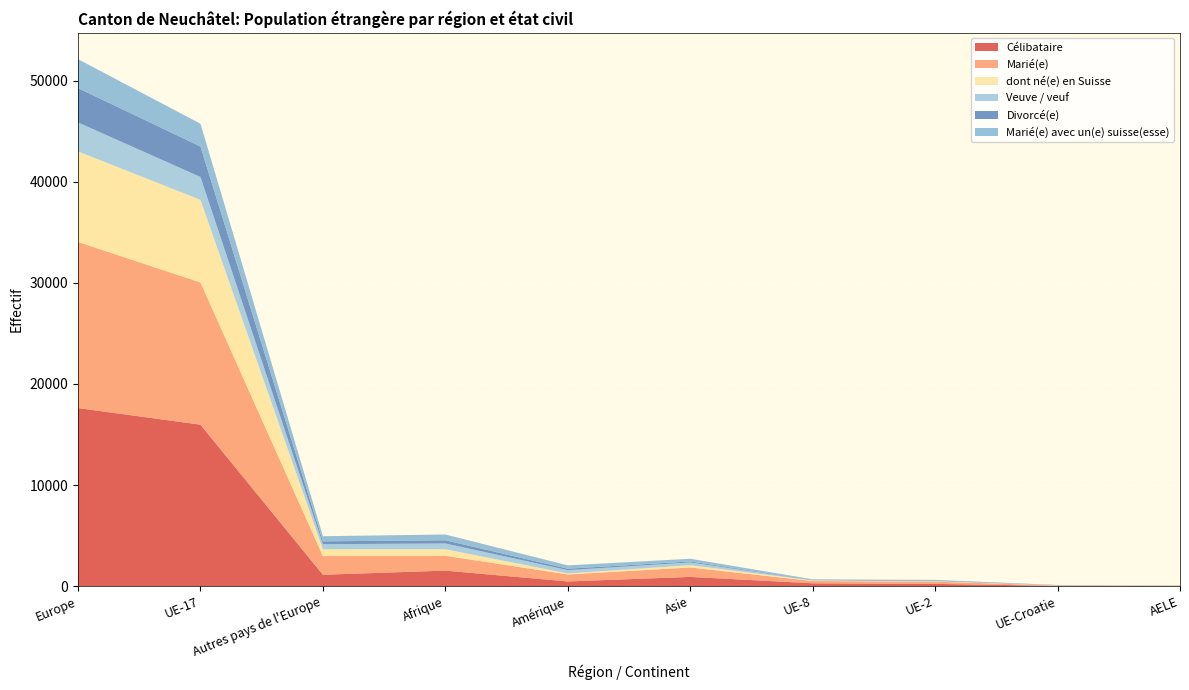

Reading left to right, transcribe all the data shown in this chart.

Célibataire: 17614	15971	1118	1528	455	906	273	216	16	20
Marié(e): 16434	14075	1850	1469	697	931	226	221	44	18
dont né(e) en Suisse: 8967	8181	672	644	98	229	49	37	11	17
Veuve / veuf: 2865	2257	505	575	328	271	40	42	13	8
Divorcé(e): 3395	3011	282	311	140	93	38	51	11	2
Marié(e) avec un(e) suisse(esse): 2865	2257	505	575	328	271	40	42	13	8